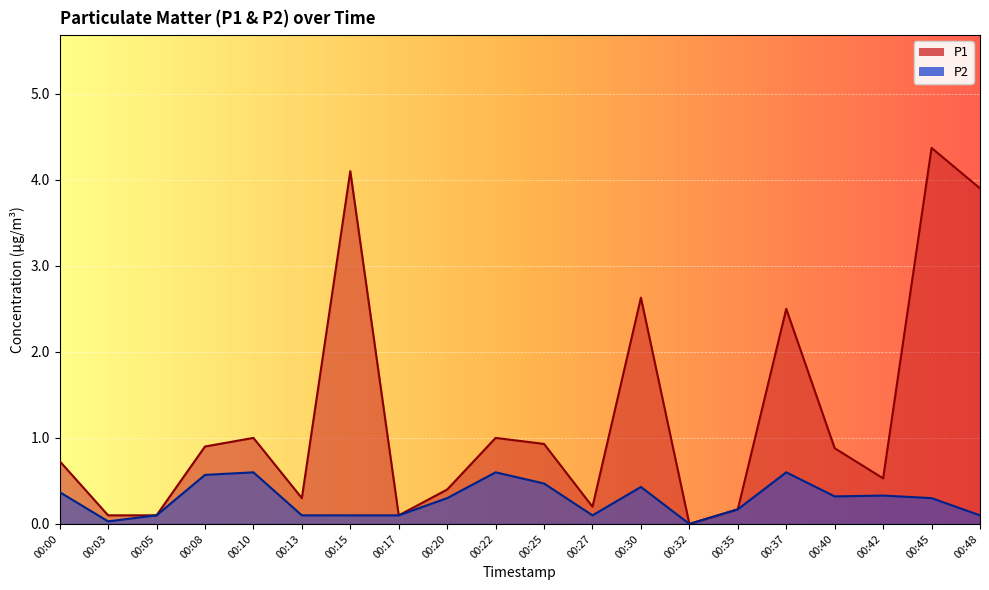

How many distinct data groups are displayed?

2